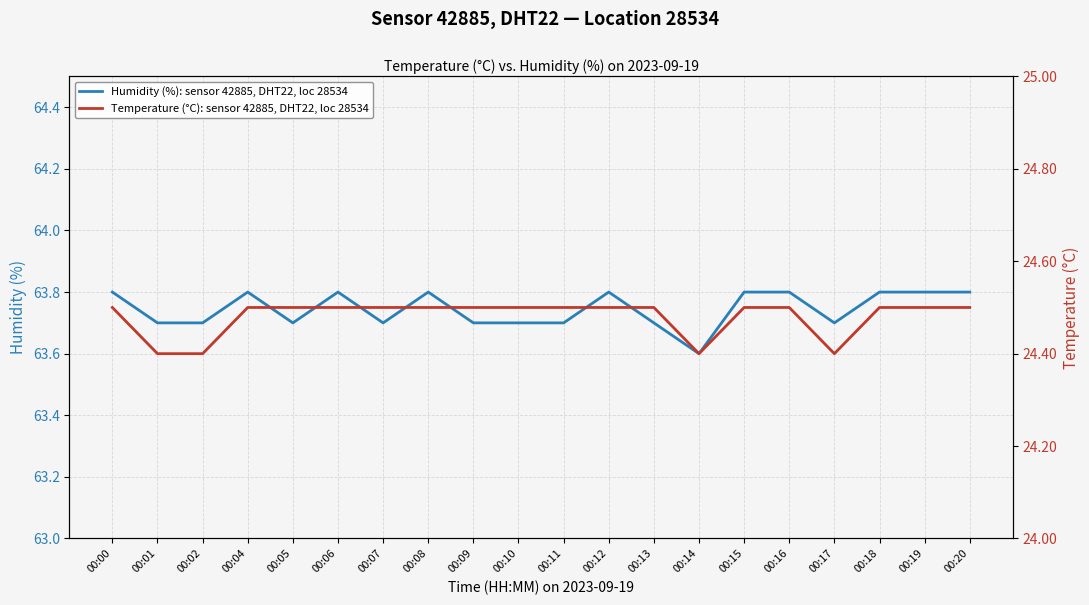

Rank the series by their maximum value, from lowest to highest.

Temperature (°C): sensor 42885, DHT22, loc 28534, Humidity (%): sensor 42885, DHT22, loc 28534